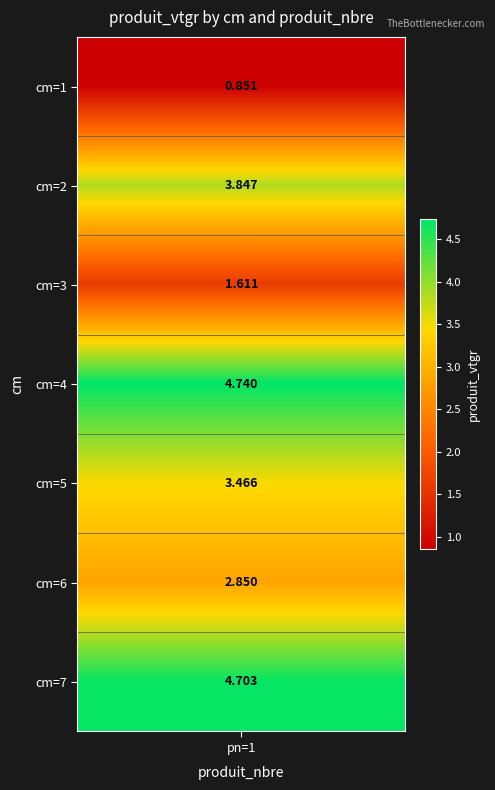

Between cm_6 and cm_2, which is larger?

cm_2